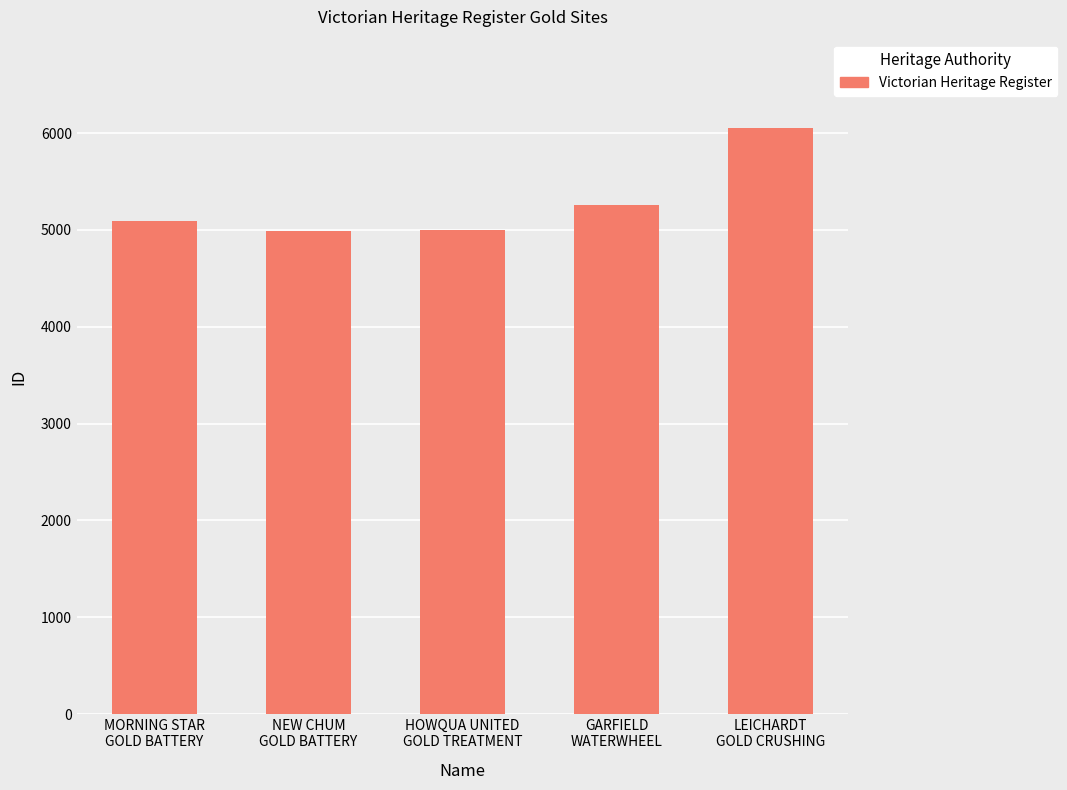

What is the change in value from MORNING STAR
GOLD BATTERY to LEICHARDT
GOLD CRUSHING?

+964